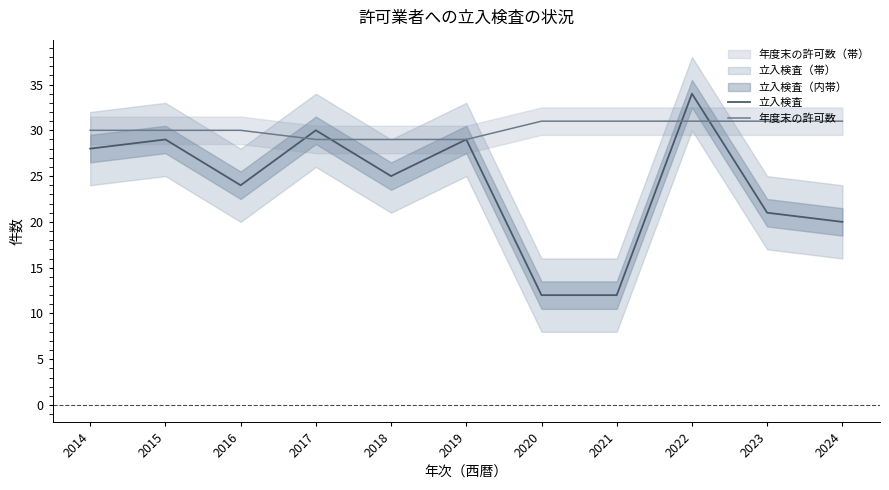

Which label corresponds to the largest value in the chart?

2022